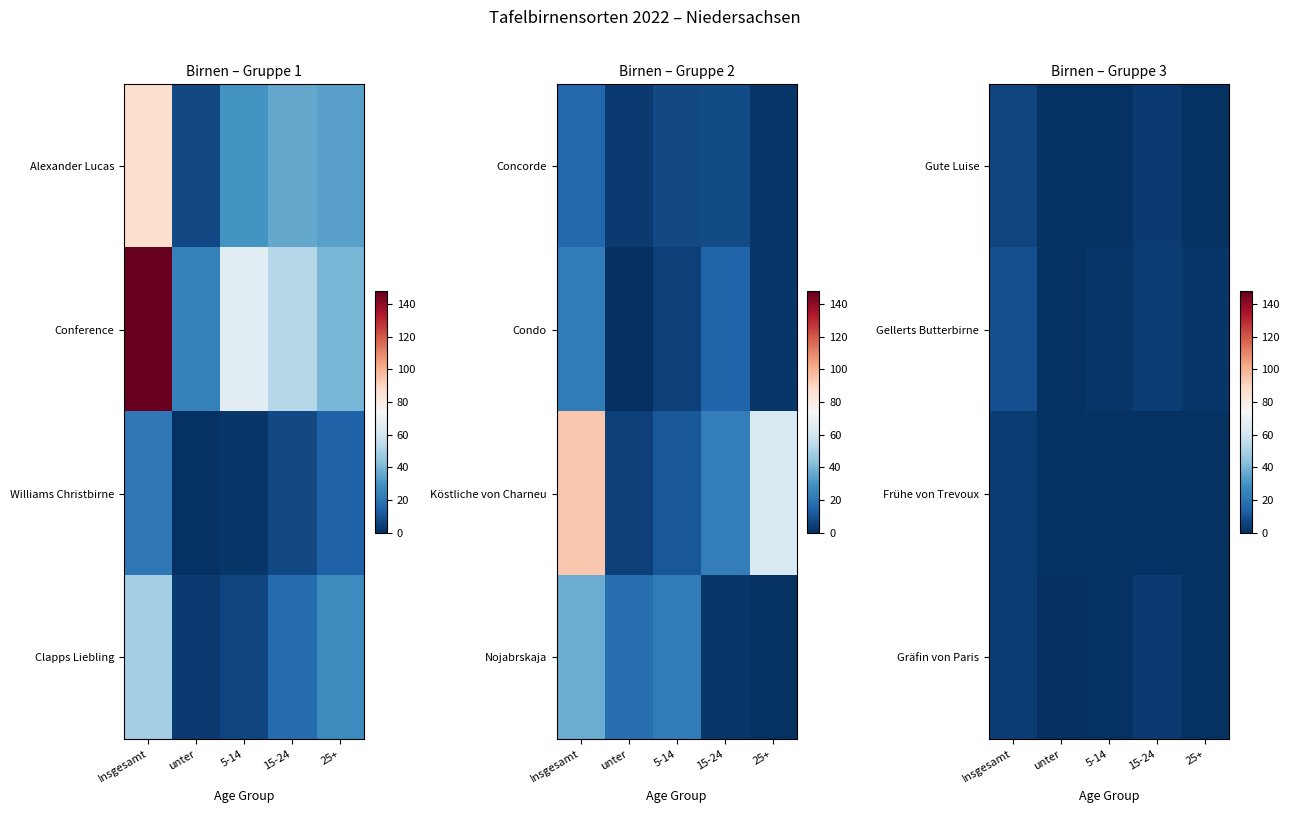

At which category does the chart reach its minimum across all series?

unter